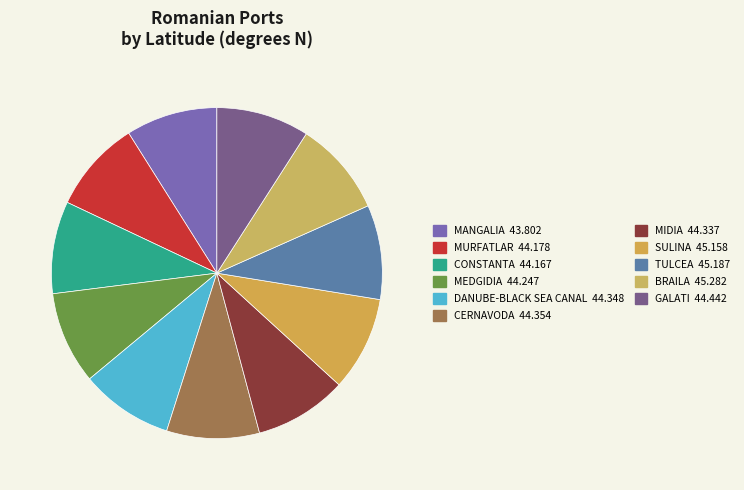

How many segments does this pie chart have?

11